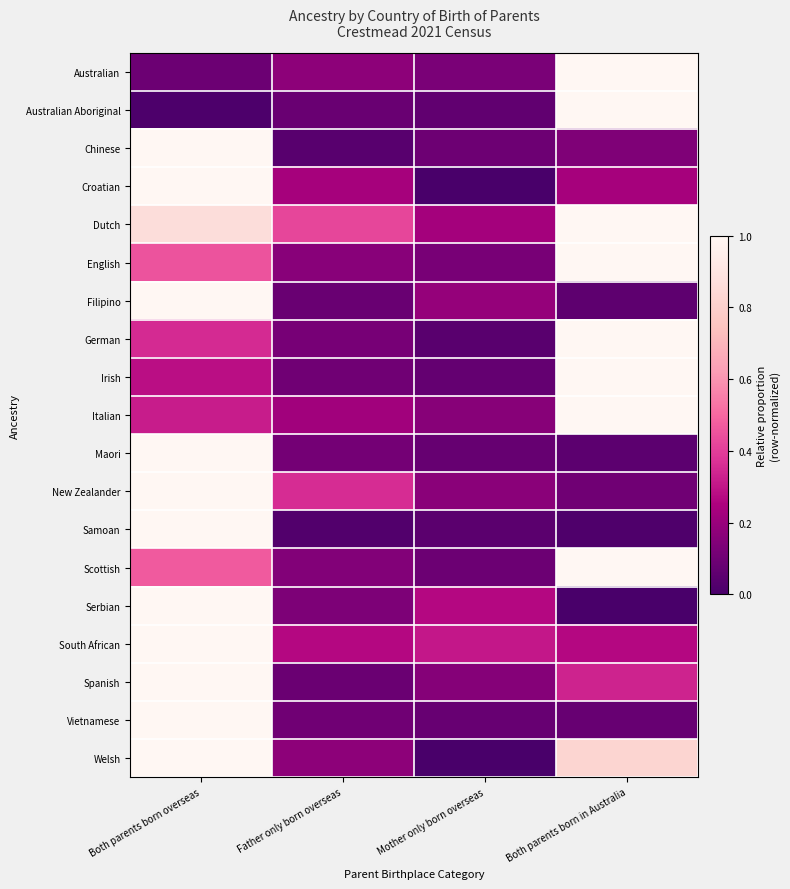

Reading left to right, what are all the values shown in this chart?

Australian: Both parents born overseas=0.1	Father only born overseas=0.2	Mother only born overseas=0.1	Both parents born in Australia=1.0
Australian Aboriginal: Both parents born overseas=0.0	Father only born overseas=0.1	Mother only born overseas=0.1	Both parents born in Australia=1.0
Chinese: Both parents born overseas=1.0	Father only born overseas=0.0	Mother only born overseas=0.1	Both parents born in Australia=0.1
Croatian: Both parents born overseas=1.0	Father only born overseas=0.2	Mother only born overseas=0.0	Both parents born in Australia=0.2
Dutch: Both parents born overseas=0.9	Father only born overseas=0.4	Mother only born overseas=0.2	Both parents born in Australia=1.0
English: Both parents born overseas=0.4	Father only born overseas=0.2	Mother only born overseas=0.1	Both parents born in Australia=1.0
Filipino: Both parents born overseas=1.0	Father only born overseas=0.1	Mother only born overseas=0.2	Both parents born in Australia=0.1
German: Both parents born overseas=0.4	Father only born overseas=0.1	Mother only born overseas=0.0	Both parents born in Australia=1.0
Irish: Both parents born overseas=0.3	Father only born overseas=0.1	Mother only born overseas=0.1	Both parents born in Australia=1.0
Italian: Both parents born overseas=0.3	Father only born overseas=0.2	Mother only born overseas=0.2	Both parents born in Australia=1.0
Maori: Both parents born overseas=1.0	Father only born overseas=0.1	Mother only born overseas=0.1	Both parents born in Australia=0.1
New Zealander: Both parents born overseas=1.0	Father only born overseas=0.4	Mother only born overseas=0.2	Both parents born in Australia=0.1
Samoan: Both parents born overseas=1.0	Father only born overseas=0.0	Mother only born overseas=0.0	Both parents born in Australia=0.0
Scottish: Both parents born overseas=0.5	Father only born overseas=0.1	Mother only born overseas=0.1	Both parents born in Australia=1.0
Serbian: Both parents born overseas=1.0	Father only born overseas=0.1	Mother only born overseas=0.3	Both parents born in Australia=0.0
South African: Both parents born overseas=1.0	Father only born overseas=0.3	Mother only born overseas=0.3	Both parents born in Australia=0.3
Spanish: Both parents born overseas=1.0	Father only born overseas=0.1	Mother only born overseas=0.2	Both parents born in Australia=0.3
Vietnamese: Both parents born overseas=1.0	Father only born overseas=0.1	Mother only born overseas=0.1	Both parents born in Australia=0.1
Welsh: Both parents born overseas=1.0	Father only born overseas=0.2	Mother only born overseas=0.0	Both parents born in Australia=0.8